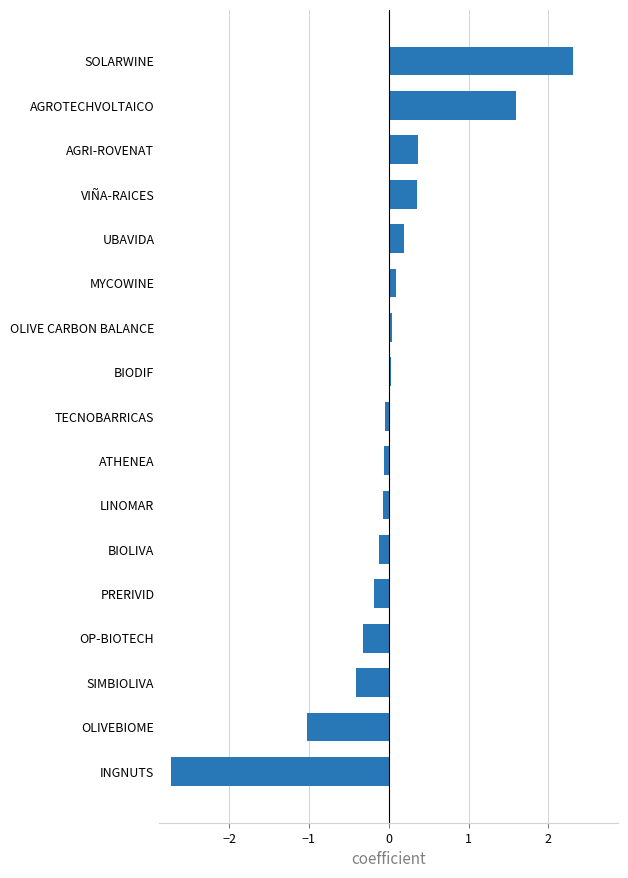

How many negative values are there?

9